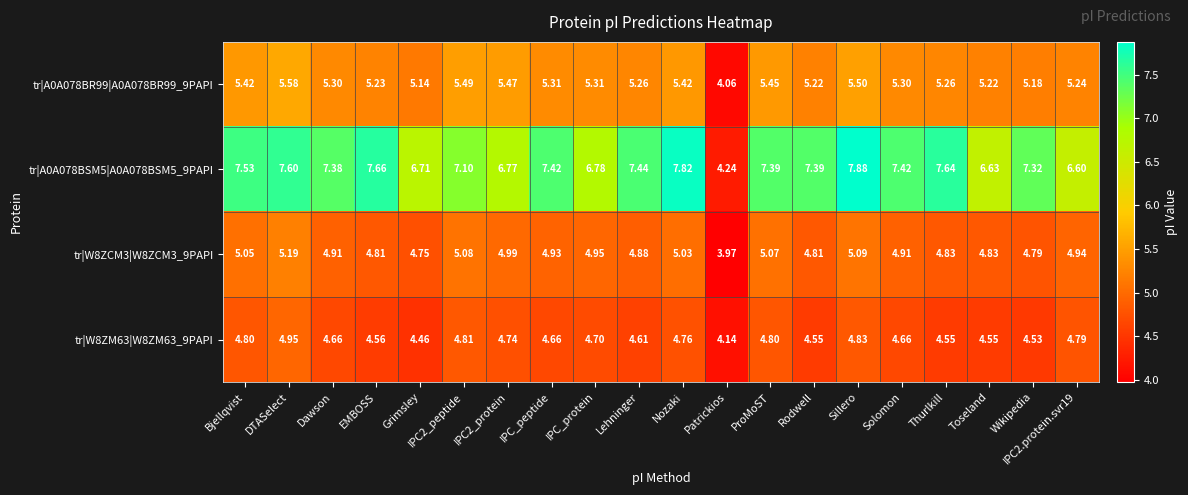

Where does the tr|A0A078BSM5|A0A078BSM5_9PAPI series first go above 7?

Bjellqvist